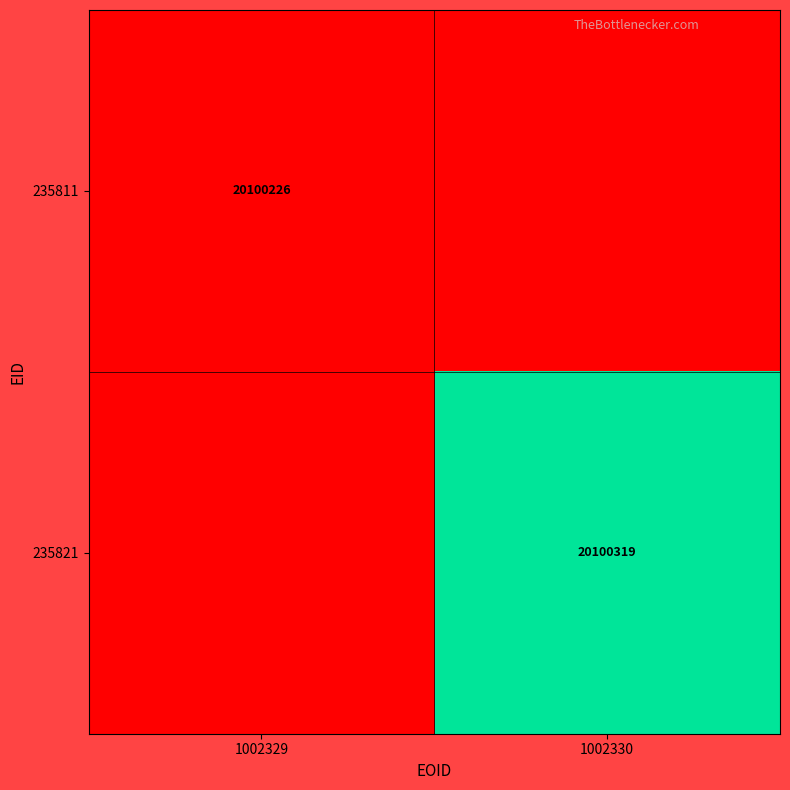

True or false: 235811 has a value of 34416602 at 1002329.

False